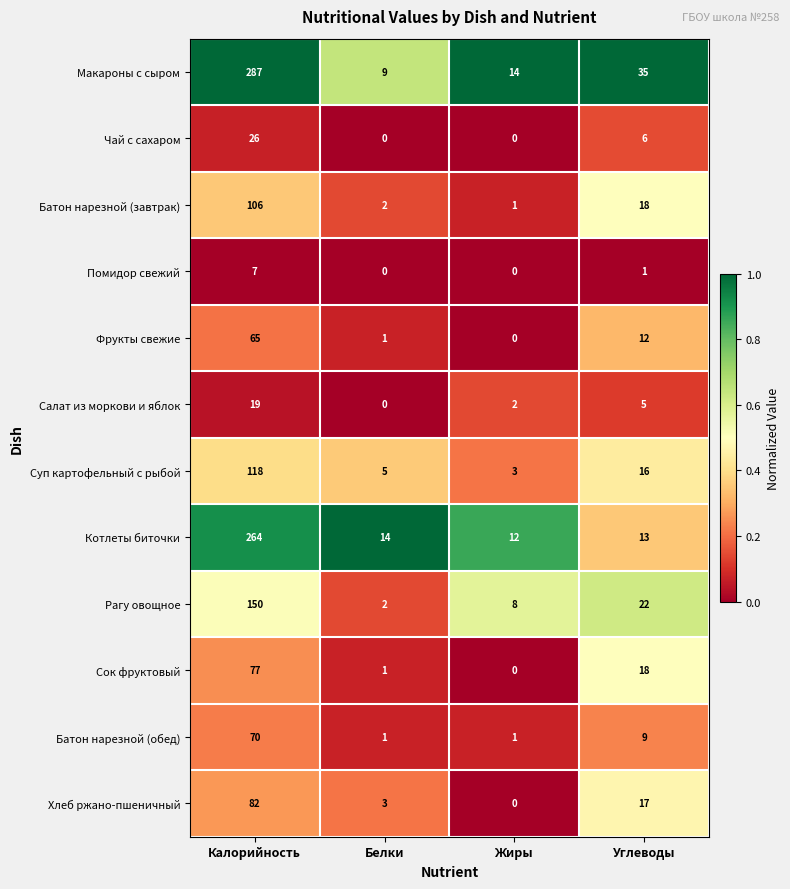

What is the difference between the Салат из моркови и яблок values at Калорийность and Углеводы?

14